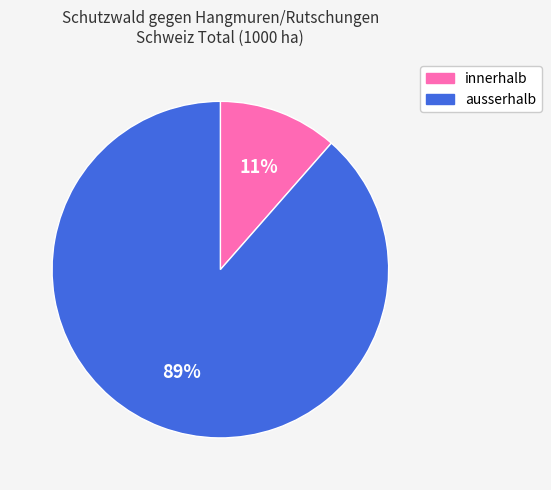

Rank the categories by value from lowest to highest.

innerhalb, ausserhalb